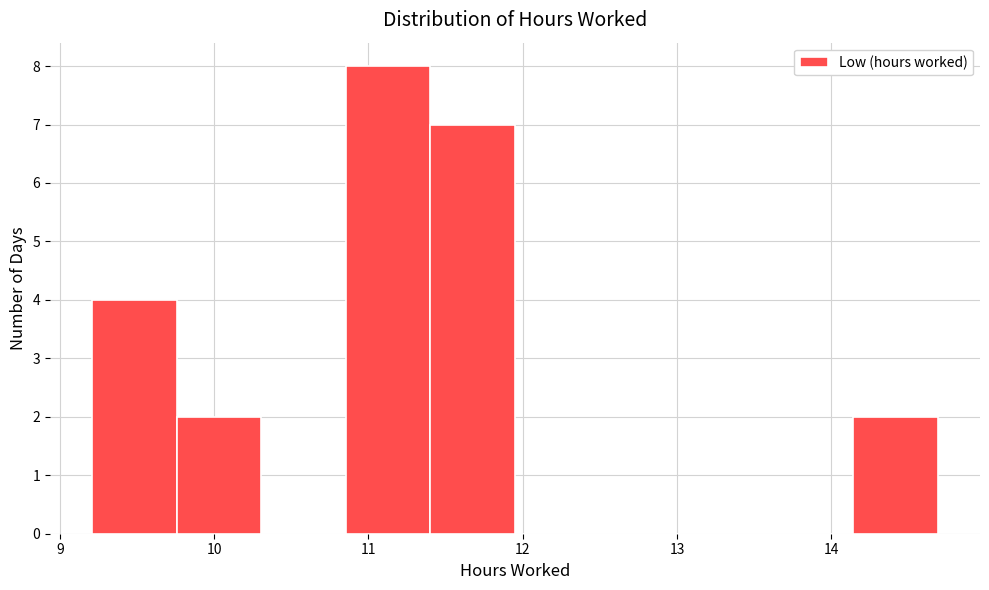

Reading left to right, transcribe this chart: for each bar, give the range it covers on the x-axis and its height. Neither the bar edges nor the heights are printed on the chart, so give them approximately, as read against the axes.

9.2 to 9.8: 4
9.8 to 10.3: 2
10.3 to 10.9: 0
10.9 to 11.4: 8
11.4 to 12.0: 7
12.0 to 12.5: 0
12.5 to 13.0: 0
13.0 to 13.6: 0
13.6 to 14.1: 0
14.1 to 14.7: 2